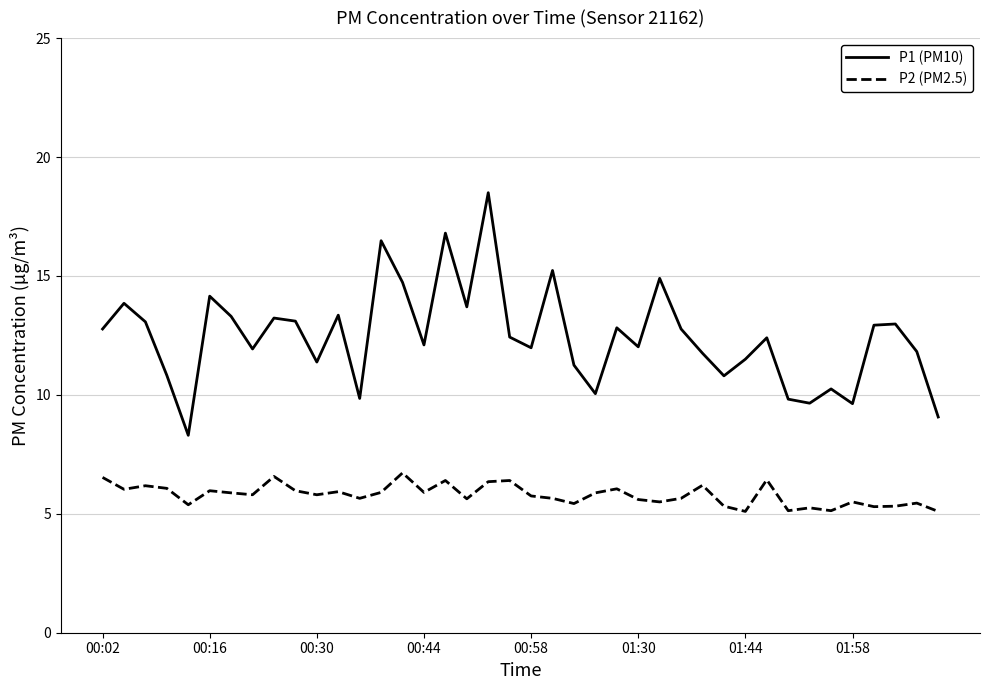

True or false: P1 (PM10) and P2 (PM2.5) cross at least once.

False